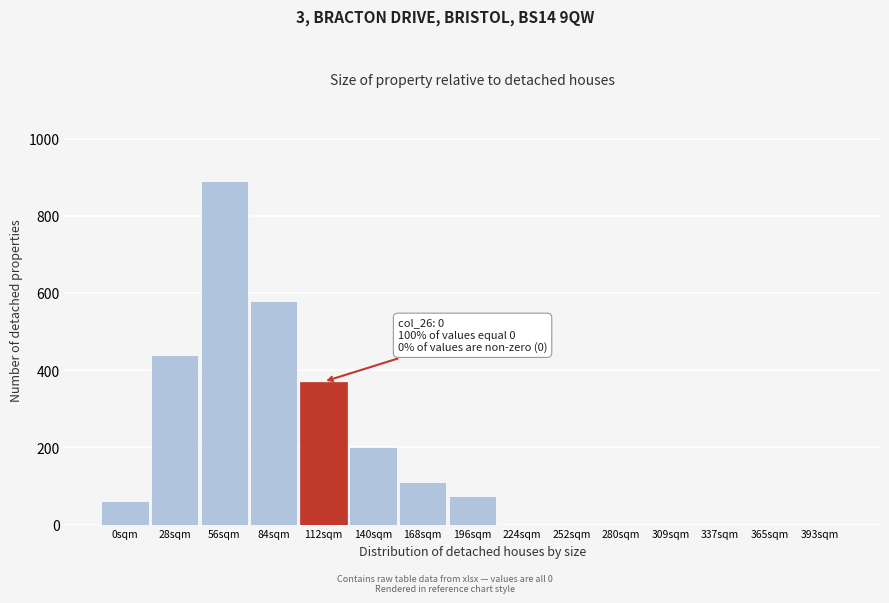

Reading left to right, extract all data points from this chart.

0sqm=60	28sqm=440	56sqm=890	84sqm=580	112sqm=370	140sqm=200	168sqm=110	196sqm=75	224sqm=0	252sqm=0	280sqm=0	309sqm=0	337sqm=0	365sqm=0	393sqm=0